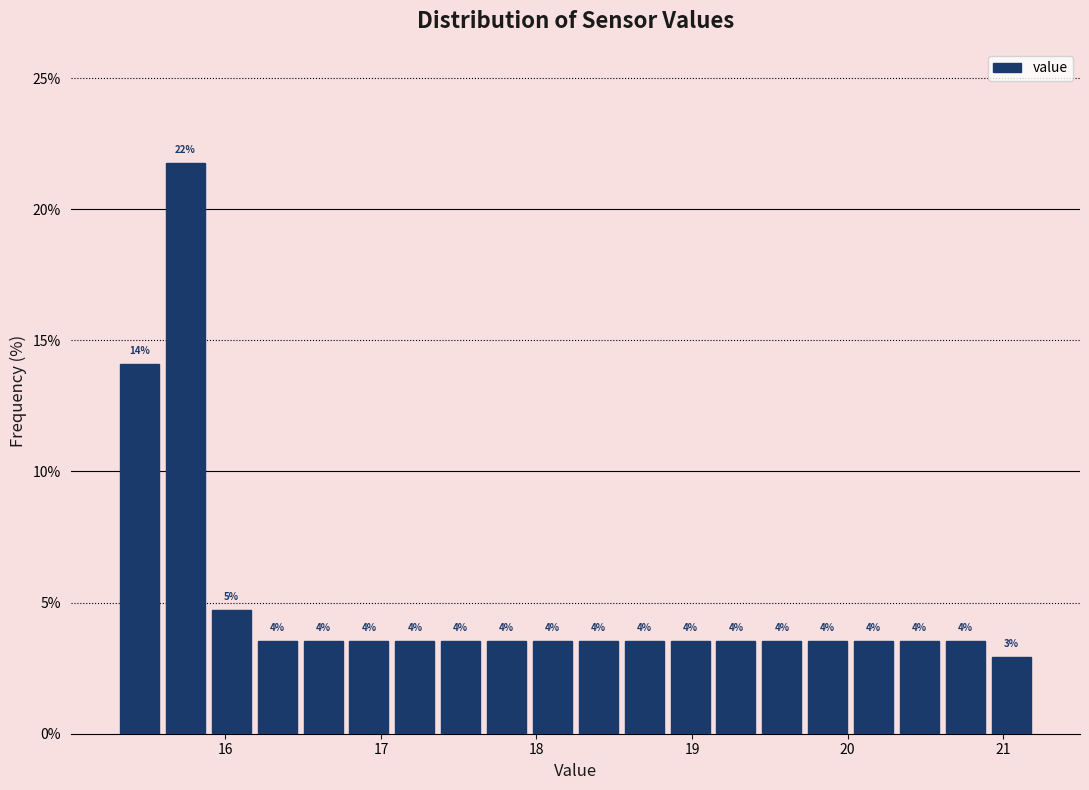

Around what value on the x-axis is the tallest bar? Give the approximate position of its centre, as read against the axis.

15.7